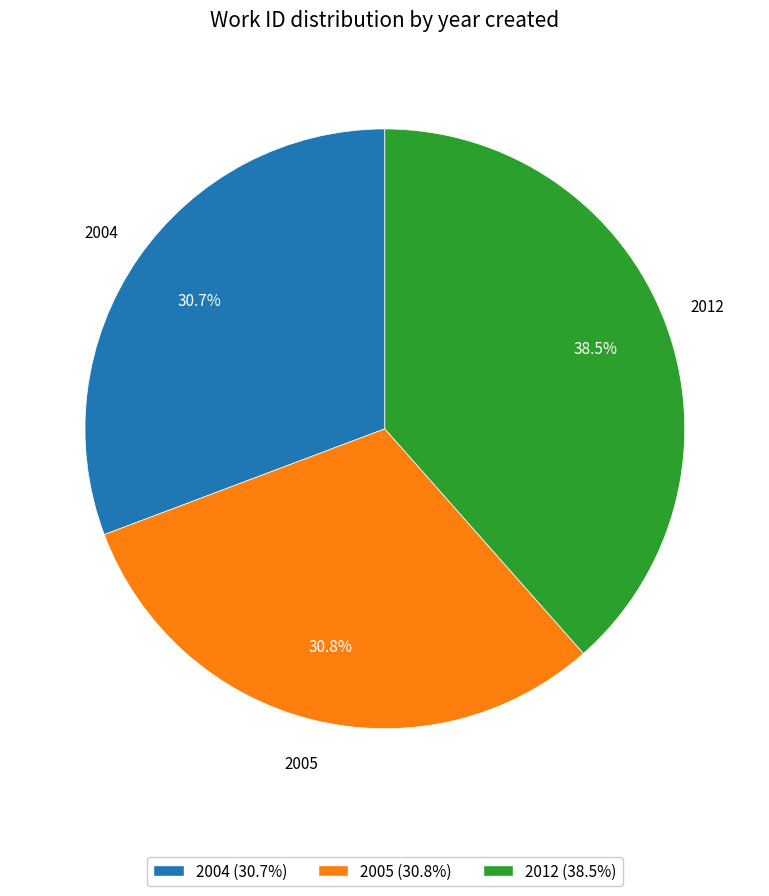

What is the largest slice in the pie chart?

2012